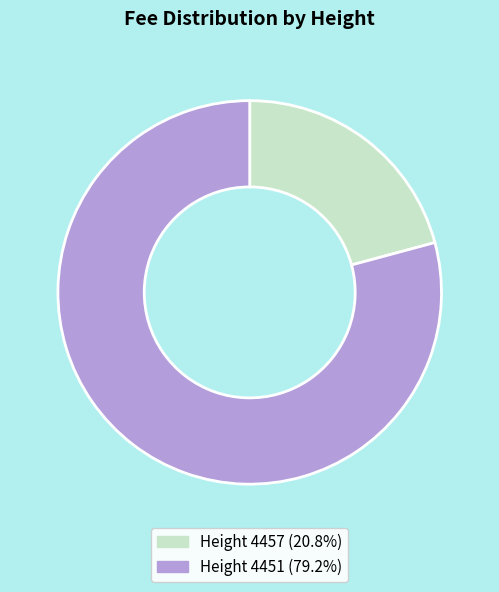

Does any single category account for the majority?

Yes